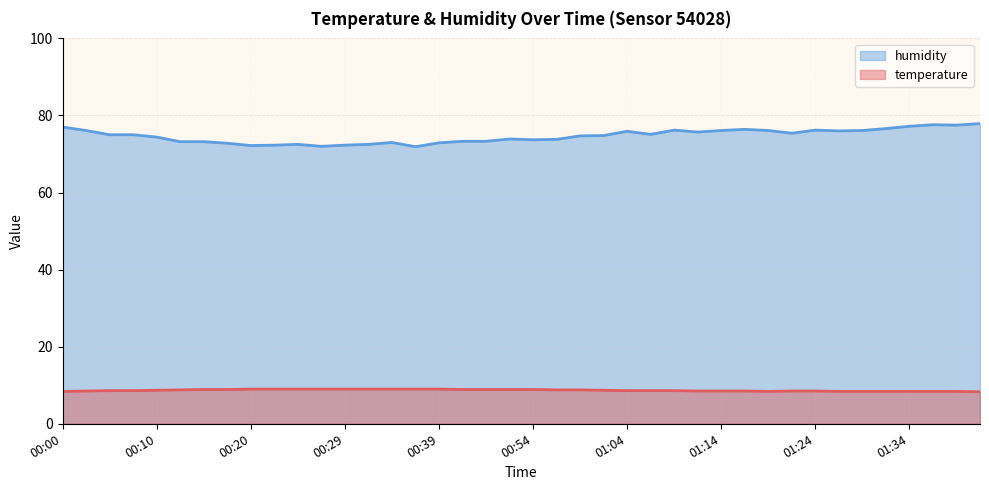

What is the minimum value for humidity?

71.9